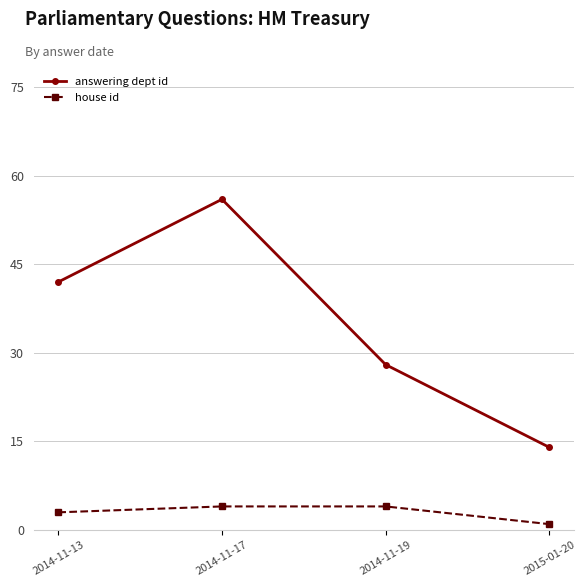

Rank the series by their average value, from lowest to highest.

house id, answering dept id